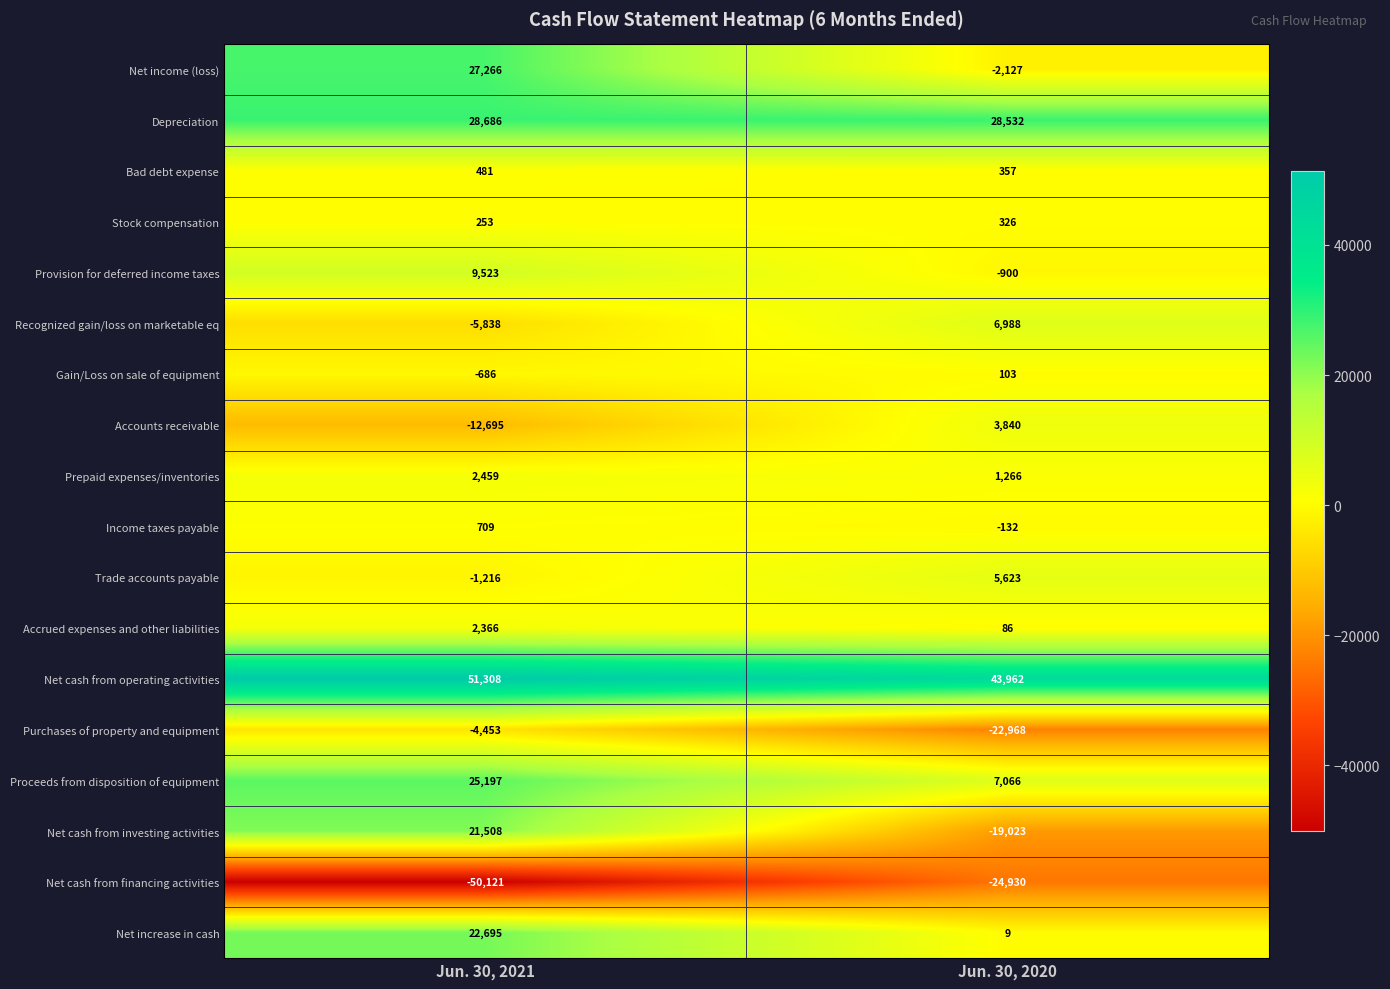

Rank the series by their maximum value, from highest to lowest.

Net cash from operating activities, Depreciation, Net income (loss), Proceeds from disposition of equipment, Net increase in cash, Net cash from investing activities, Provision for deferred income taxes, Recognized gain/loss on marketable eq, Trade accounts payable, Accounts receivable, Prepaid expenses/inventories, Accrued expenses and other liabilities, Income taxes payable, Bad debt expense, Stock compensation, Gain/Loss on sale of equipment, Purchases of property and equipment, Net cash from financing activities